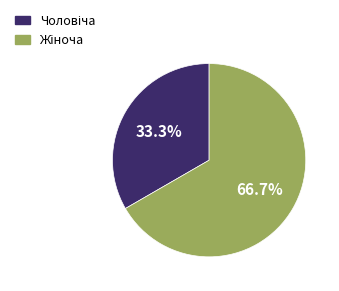

Is there any slice that represents more than half of the pie?

Yes